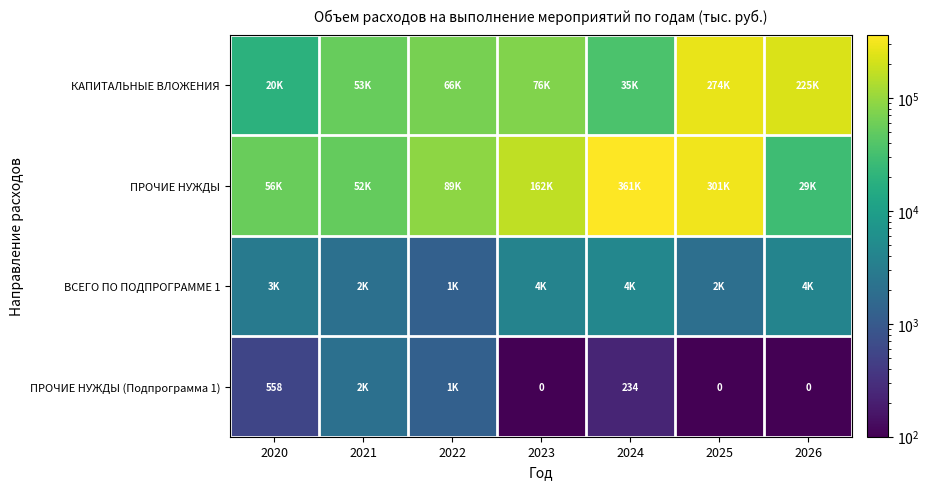

What is the maximum value shown in the chart?

360690.4